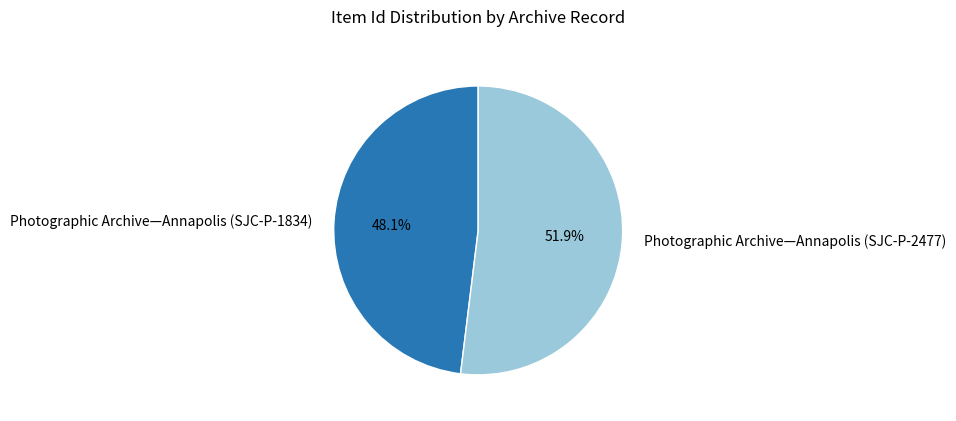

The Photographic Archive—Annapolis (SJC-P-2477) slice represents 52% of the pie. True or false?

True